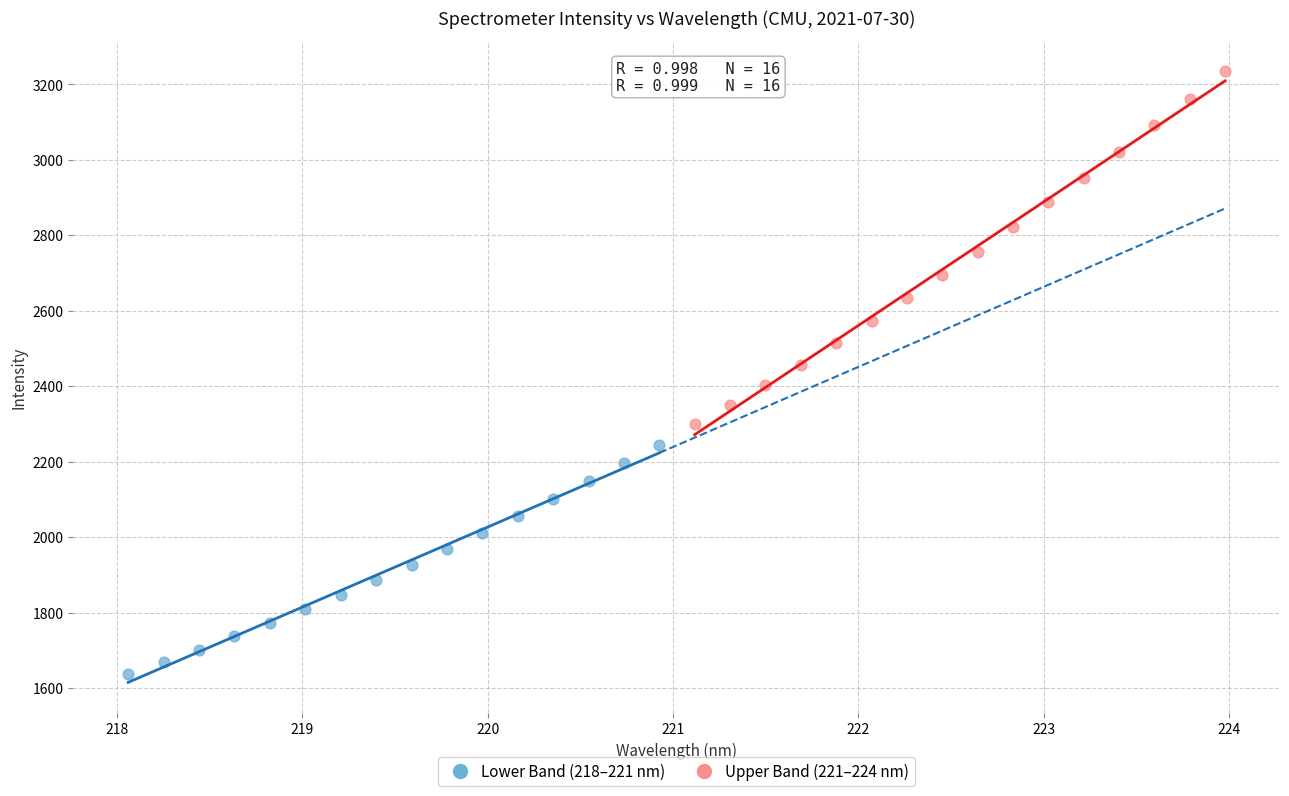

What are all the series names shown in the legend?

Lower Band (218–221 nm), Upper Band (221–224 nm)